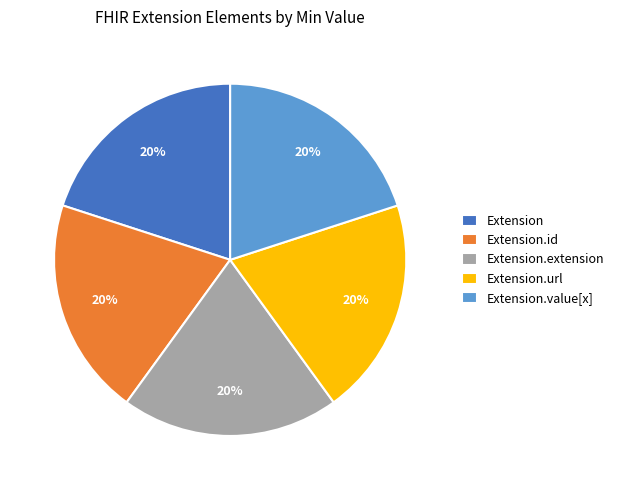

Is the sum of Extension.url and Extension.extension greater than half?

No